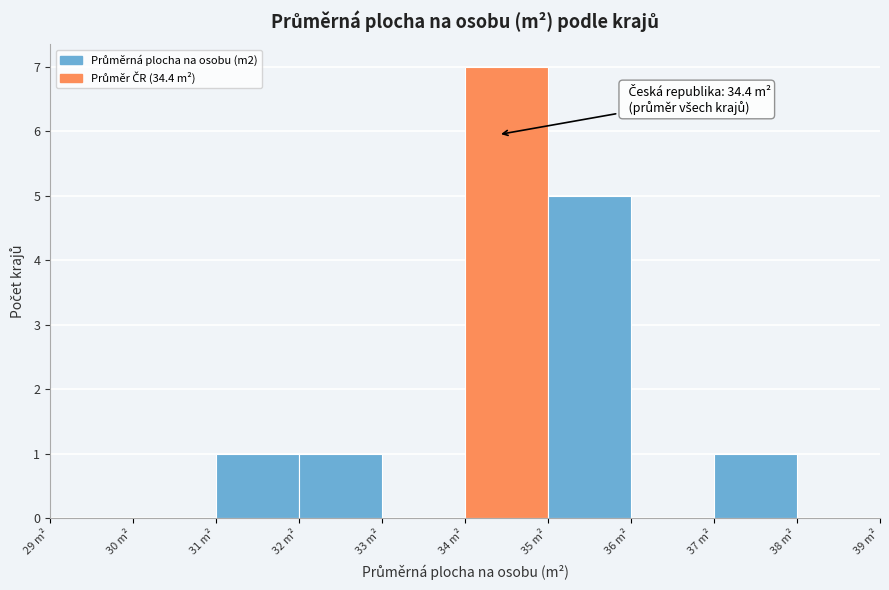

Which range on the x-axis has the tallest bar?

34 to 35